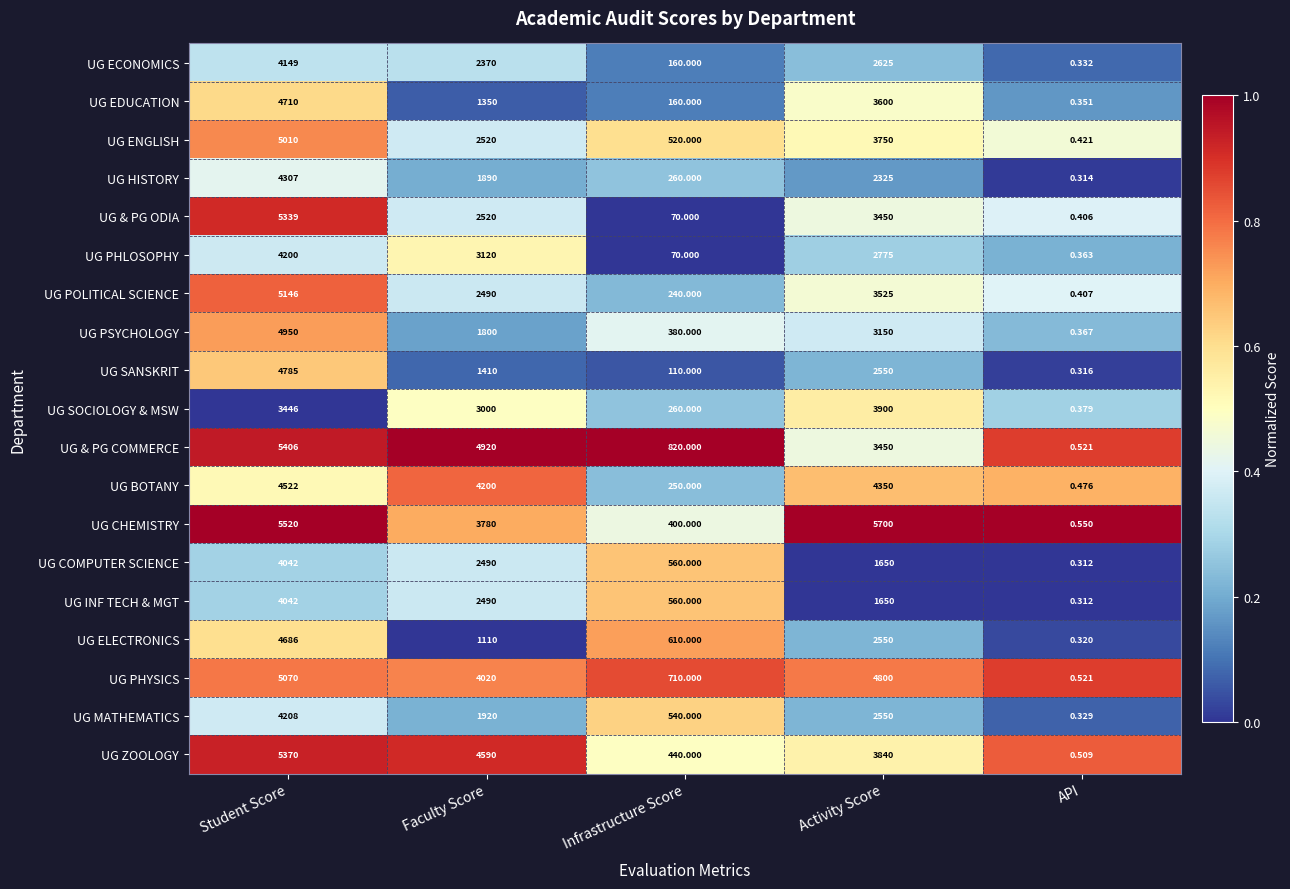

Which series has the largest range (max minus min)?

UG CHEMISTRY